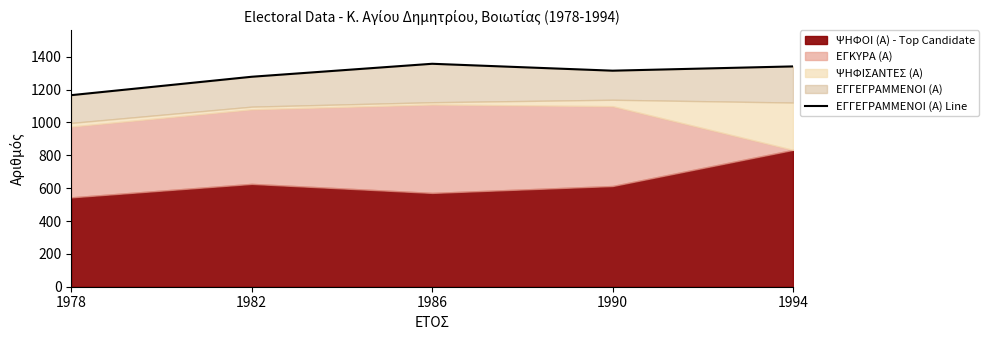

What is the value of the 5th point from the left?

1341